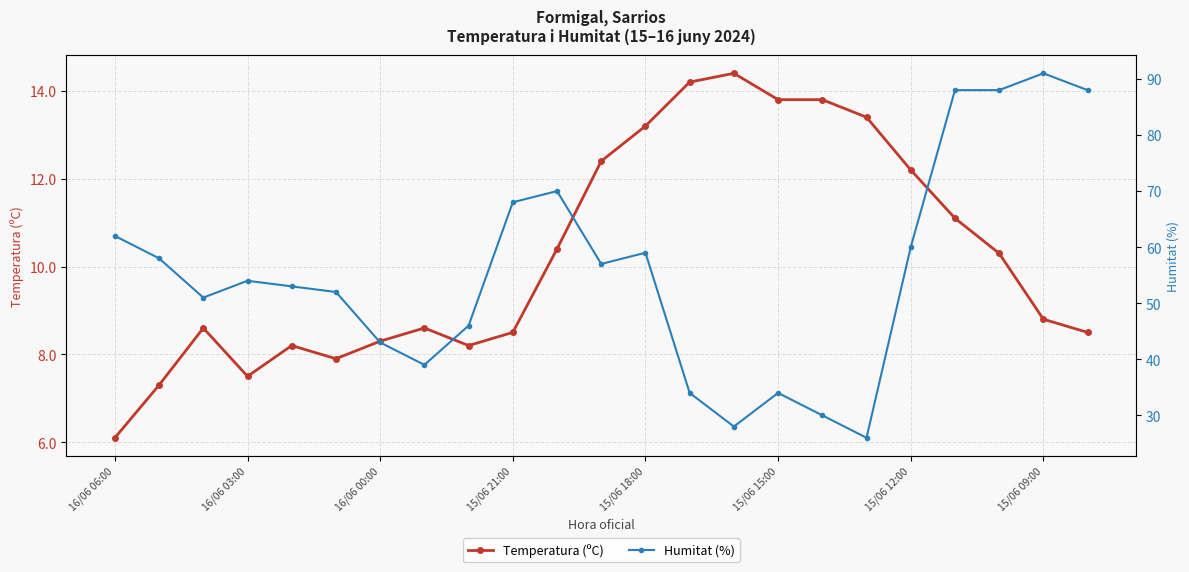

At how many categories does at least one series exceed 65?

6